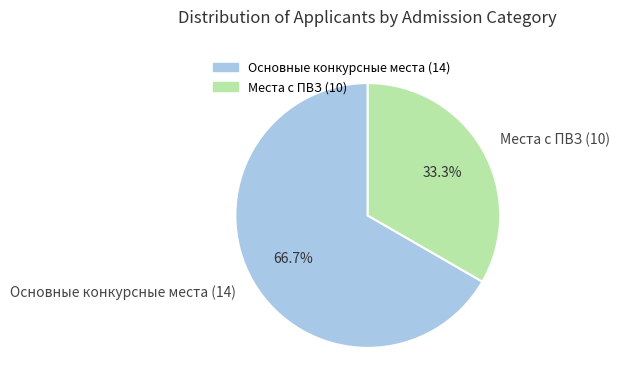

What percentage is the Места с ПВЗ (10) slice, to the nearest percent?

33%